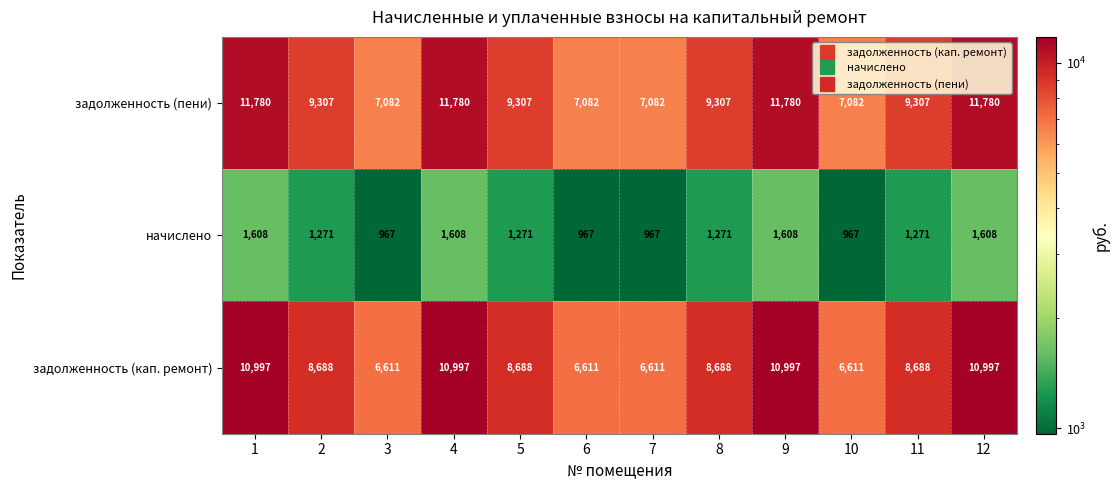

The value of задолженность (кап. ремонт) at 5 is 8688. True or false?

True